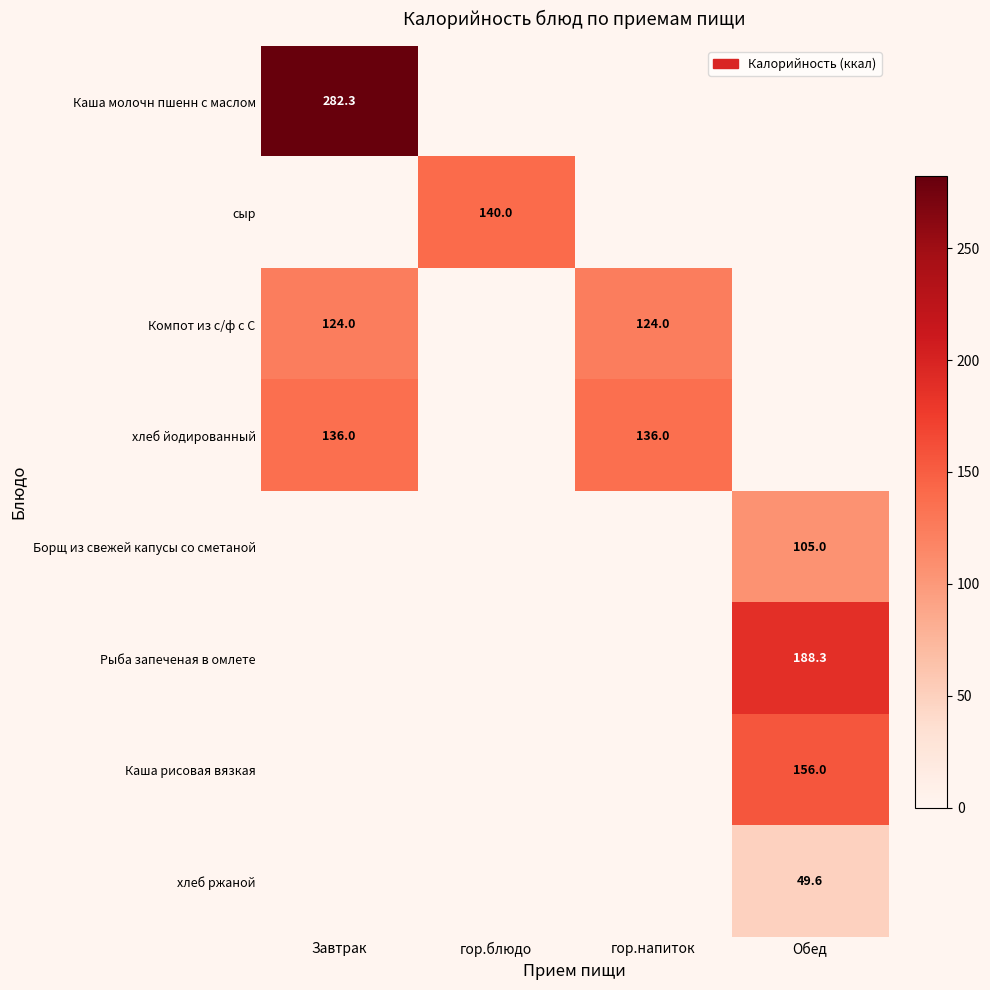

Is it true that Компот из с/ф с С equals 124.0 at гор.напиток?

True